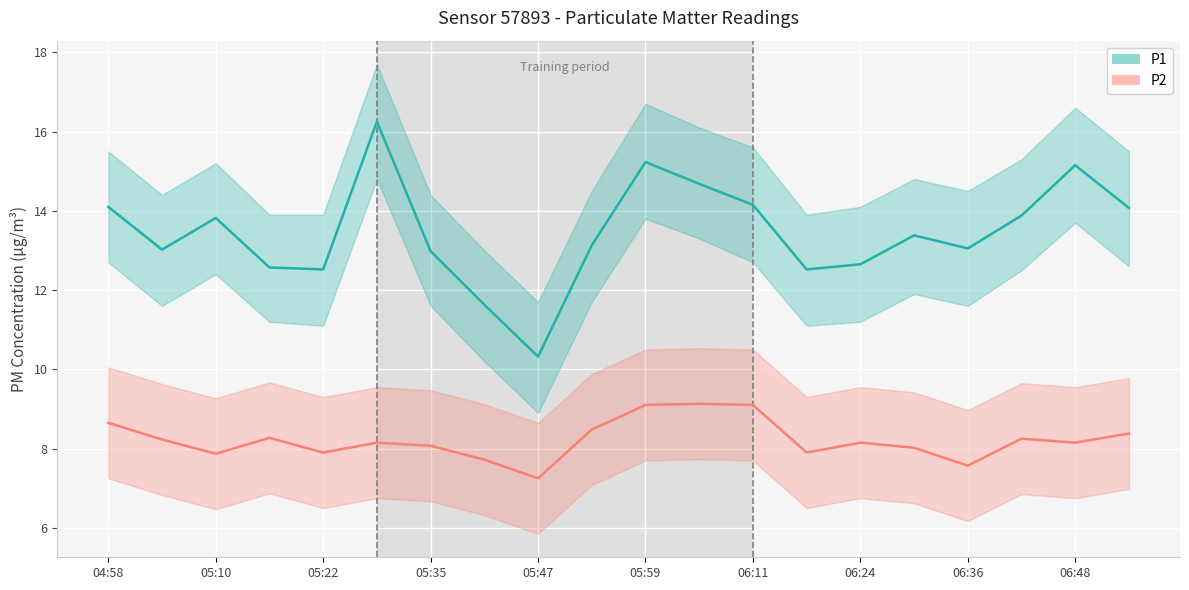

True or false: P1 and P2 cross at least once.

False